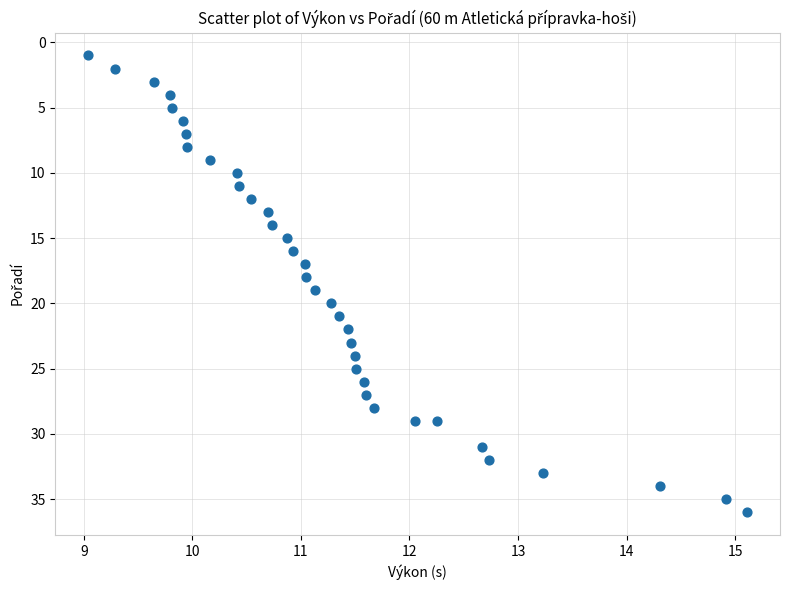

What is the range of Y values (max minus min)?

35